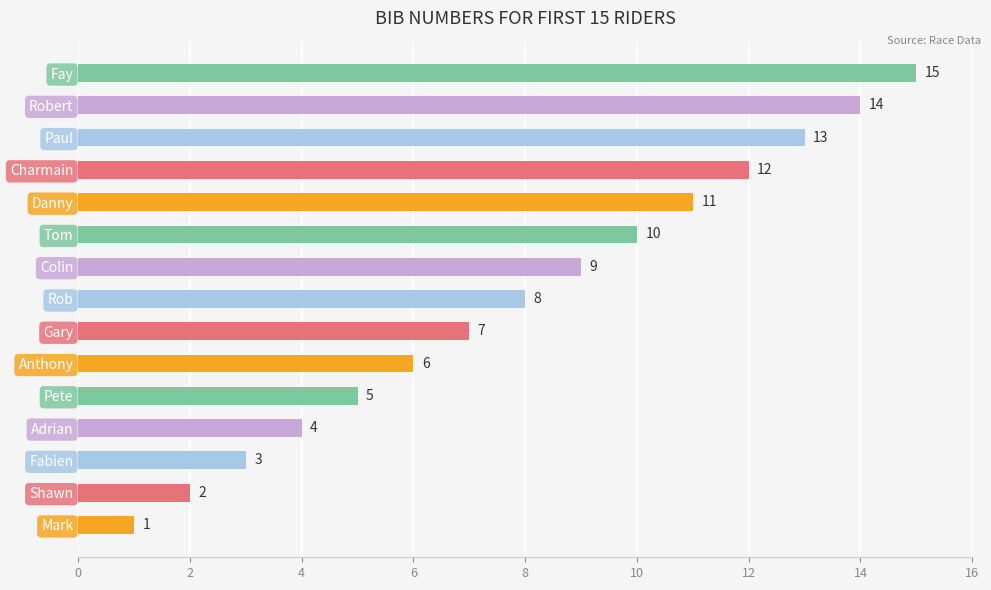

Which category has the highest value across all series?

Fay